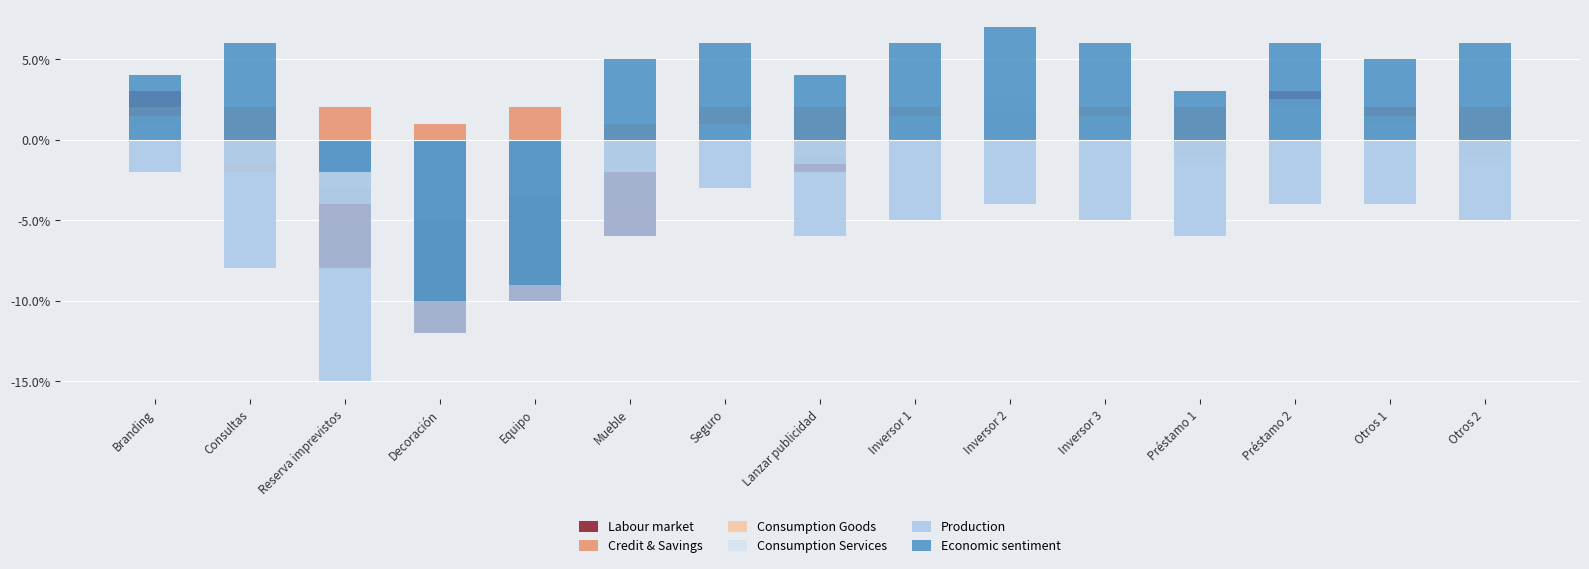

Which category has the lowest value in the Credit & Savings series?

Decoración